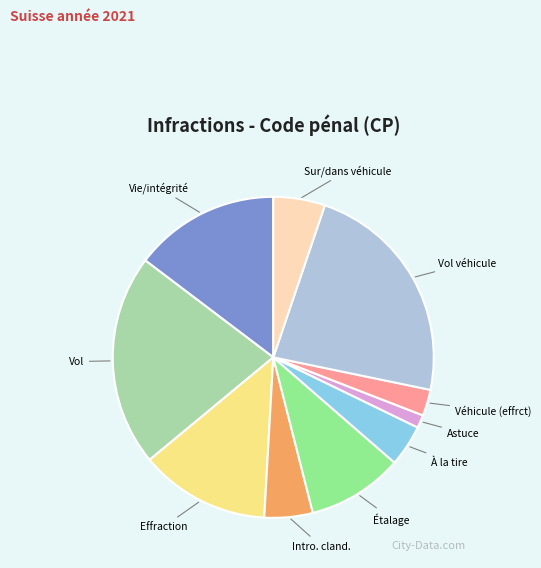

Is there any slice that represents more than half of the pie?

No